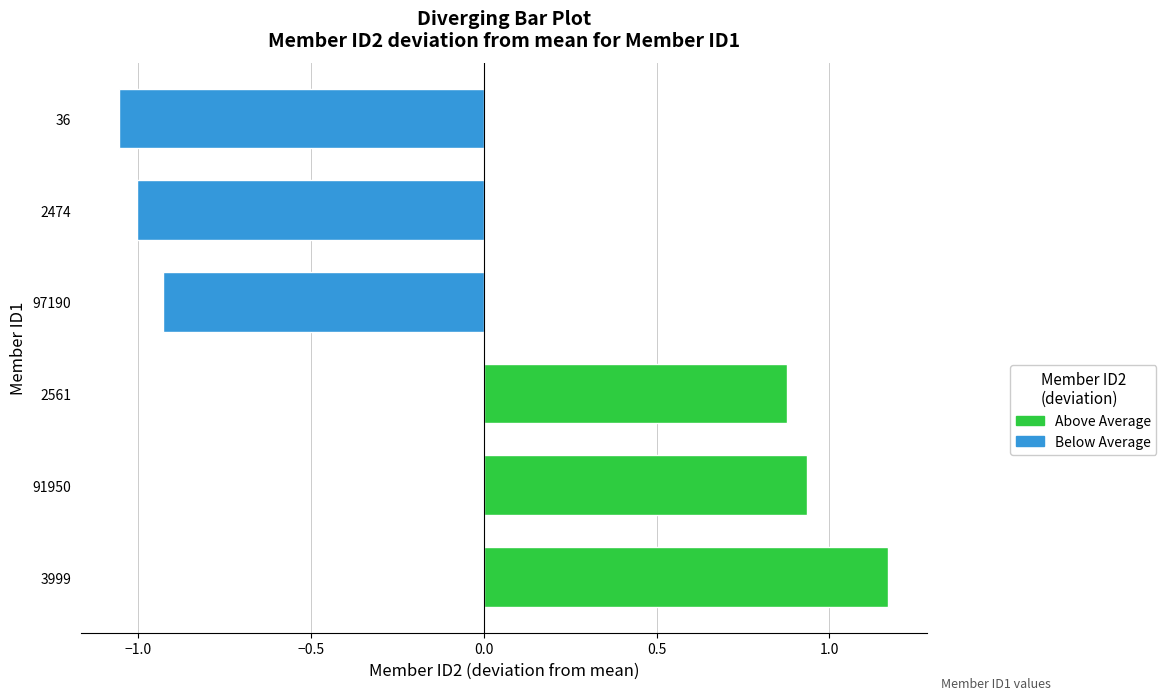

List the series in order of their peak value, lowest first.

Below Average, Above Average